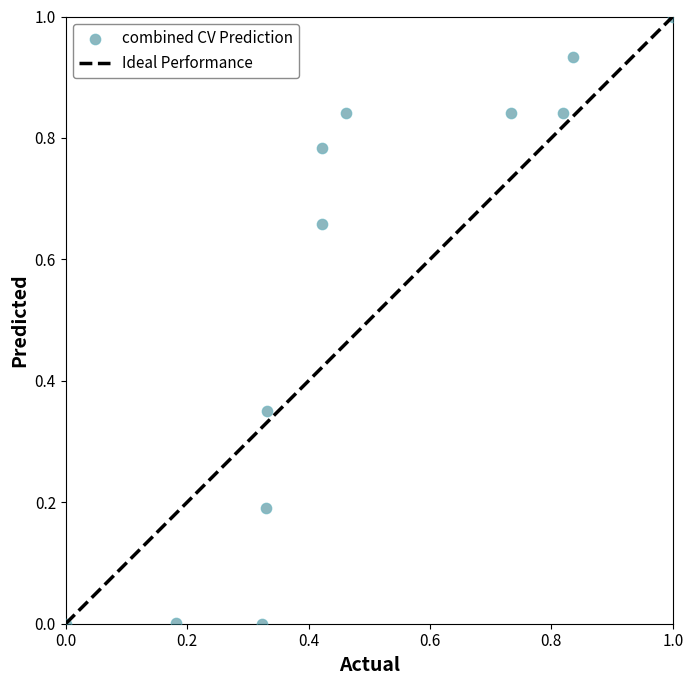

What is the average Y value?

0.5